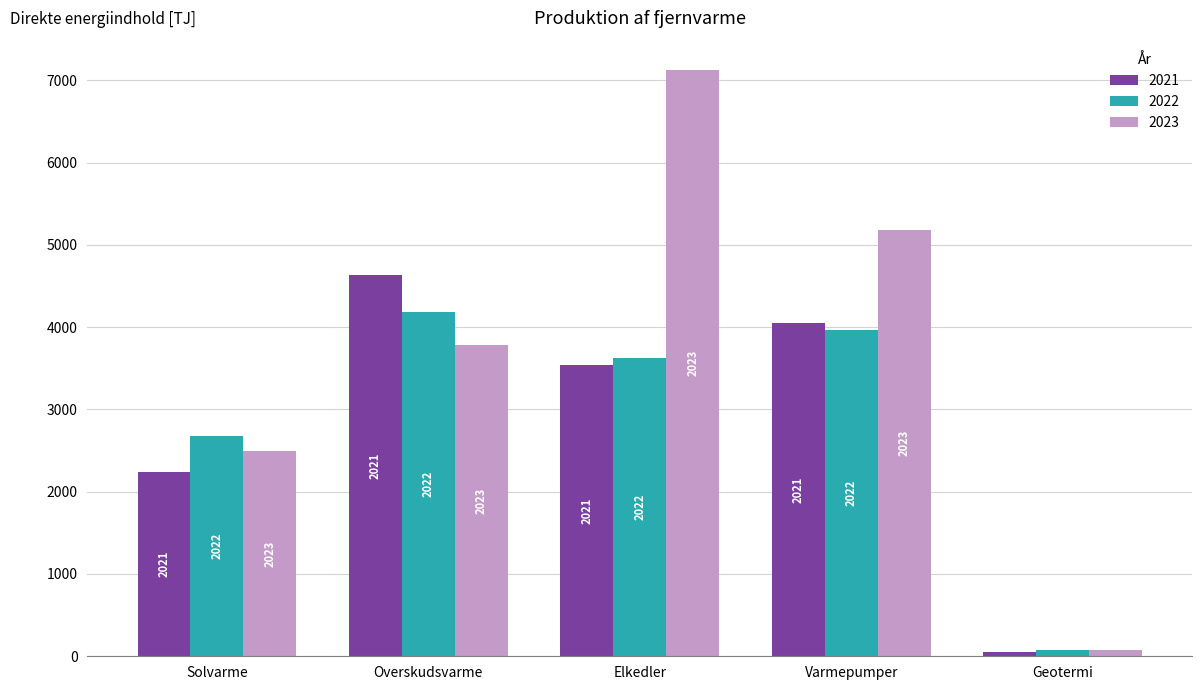

What are all the series names shown in the legend?

2021, 2022, 2023